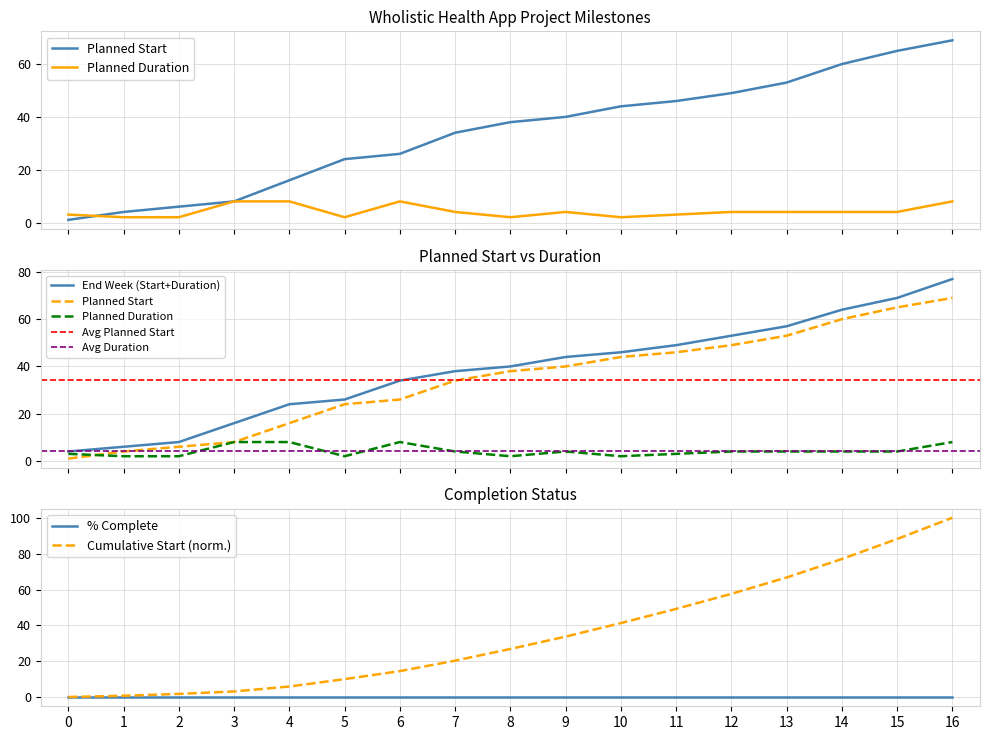

True or false: % Complete has a value of 0.0 at 9.

True